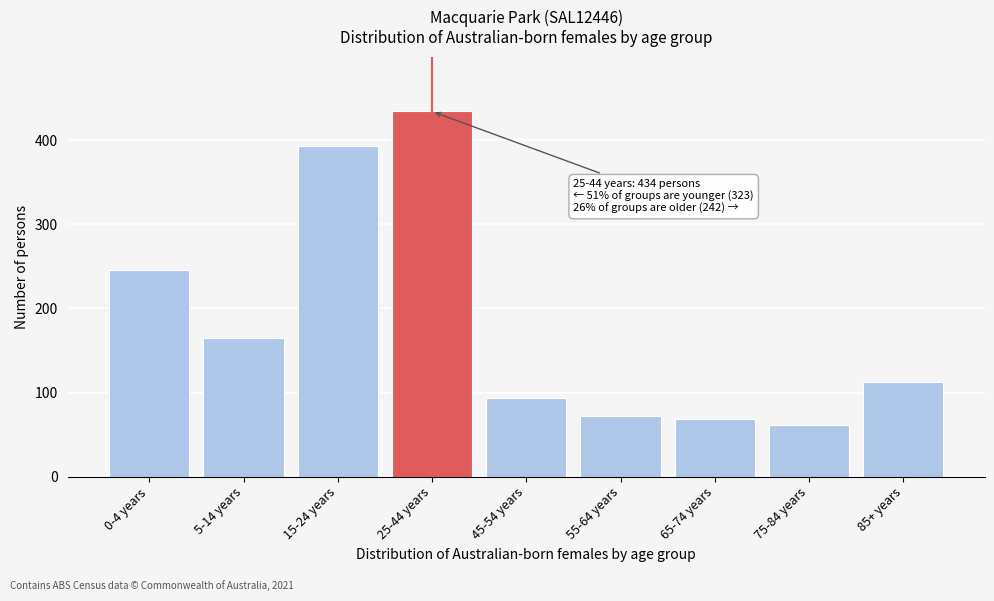

Reading right to left, transcribe all the data shown in this chart.

85+ years=113	75-84 years=61	65-74 years=68	55-64 years=72	45-54 years=94	25-44 years=434	15-24 years=393	5-14 years=165	0-4 years=245